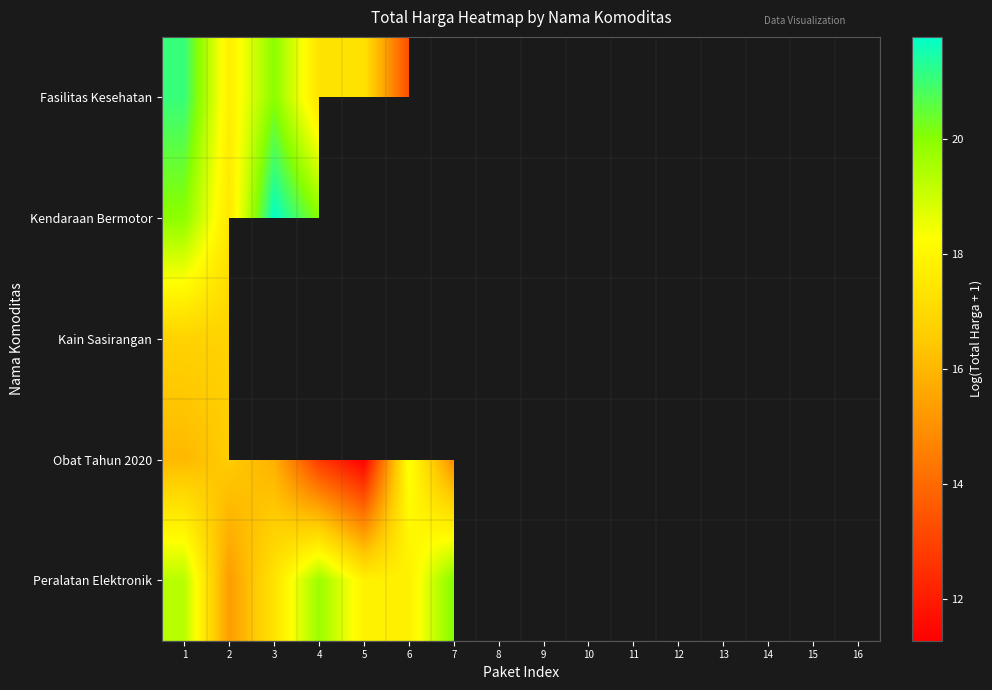

Which has a higher value, 13 or 4?

4